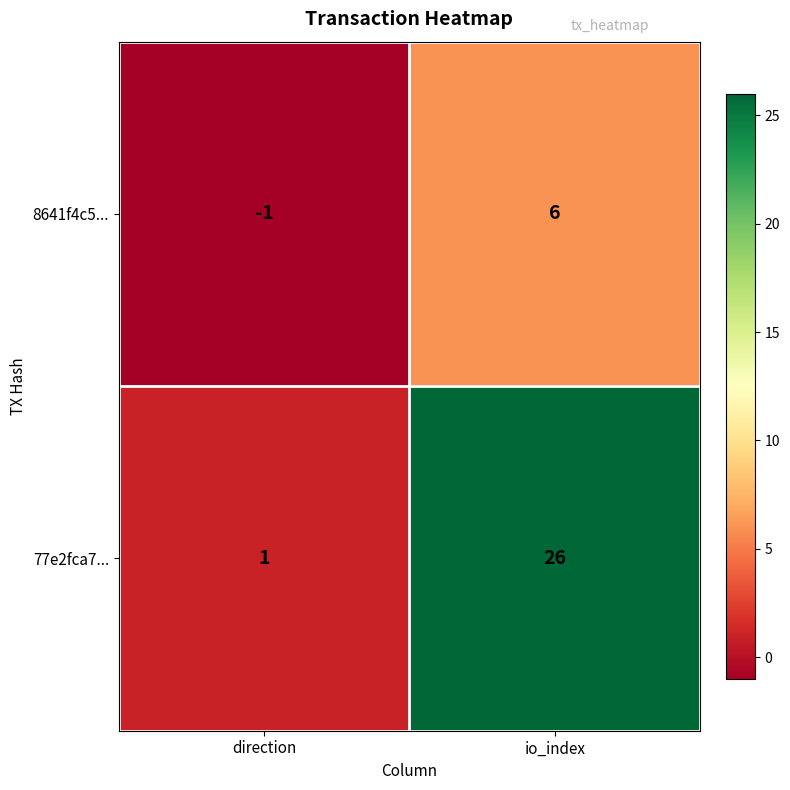

Which series has the largest total across all categories?

77e2fca7...